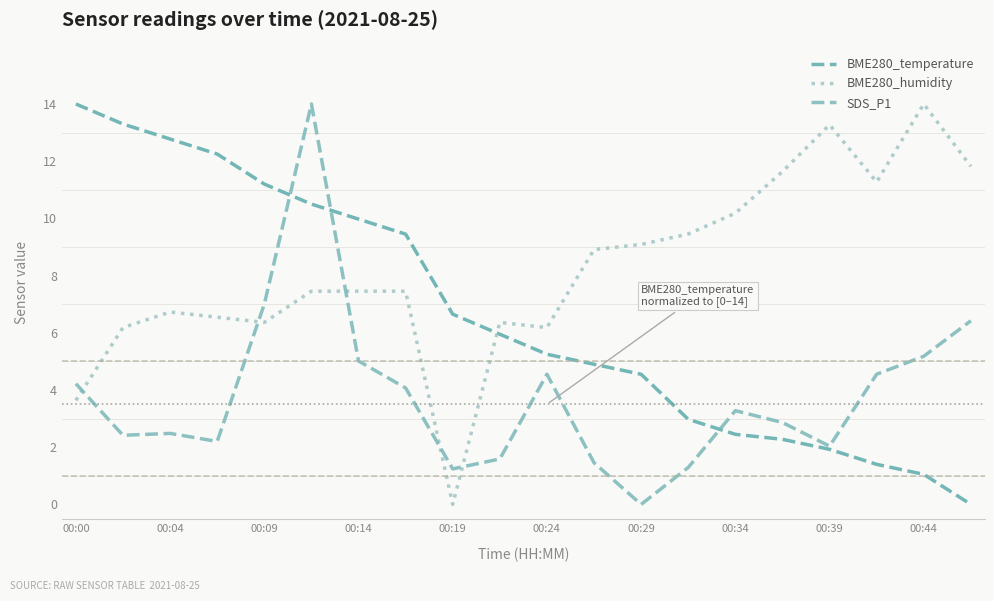

Which series ends up on top after the final intersection of SDS_P1 and BME280_humidity?

BME280_humidity